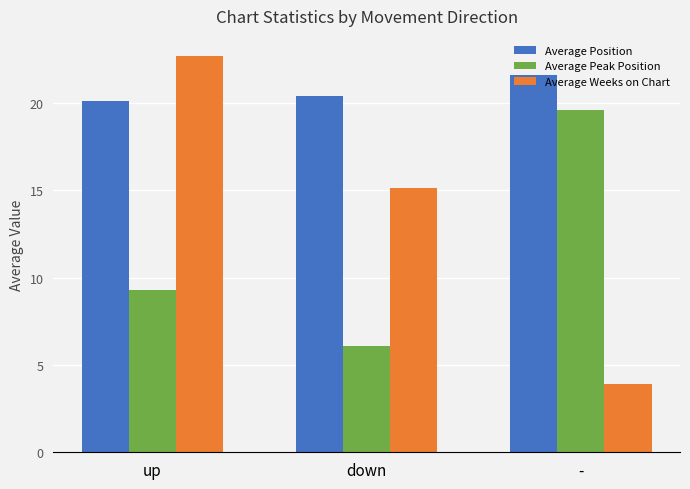

What is the spread (max minus min) of values at up?

13.4